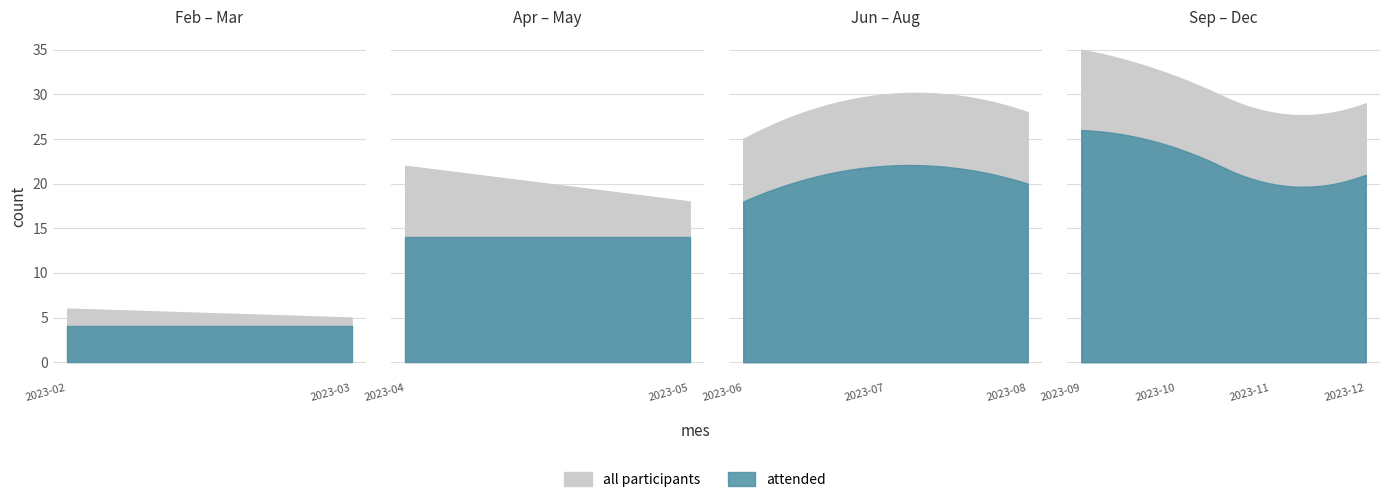

Which series has the widest spread of values?

total_participants